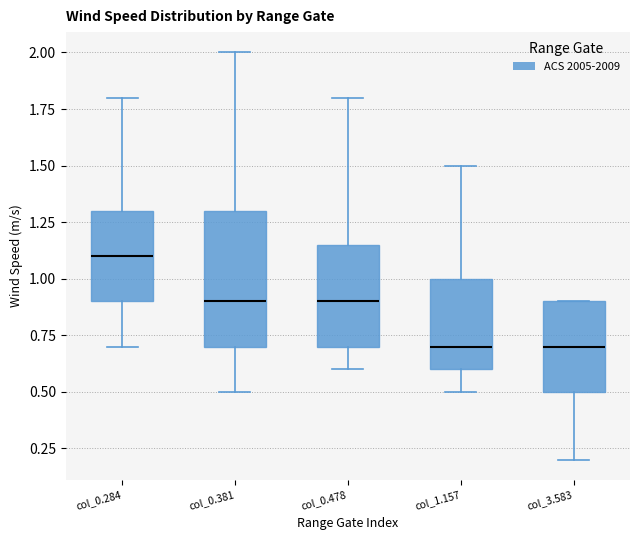

Where is the upper edge of the box for col_1.157 on the y-axis? The values are not printed on the chart, so give them approximately, as read against the axis.

1.00